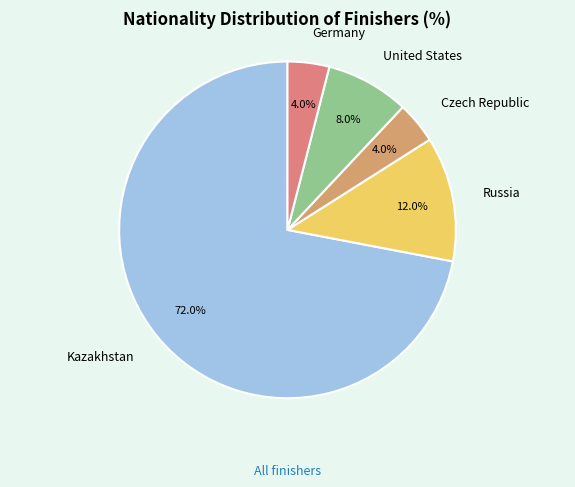

How many segments does this pie chart have?

5